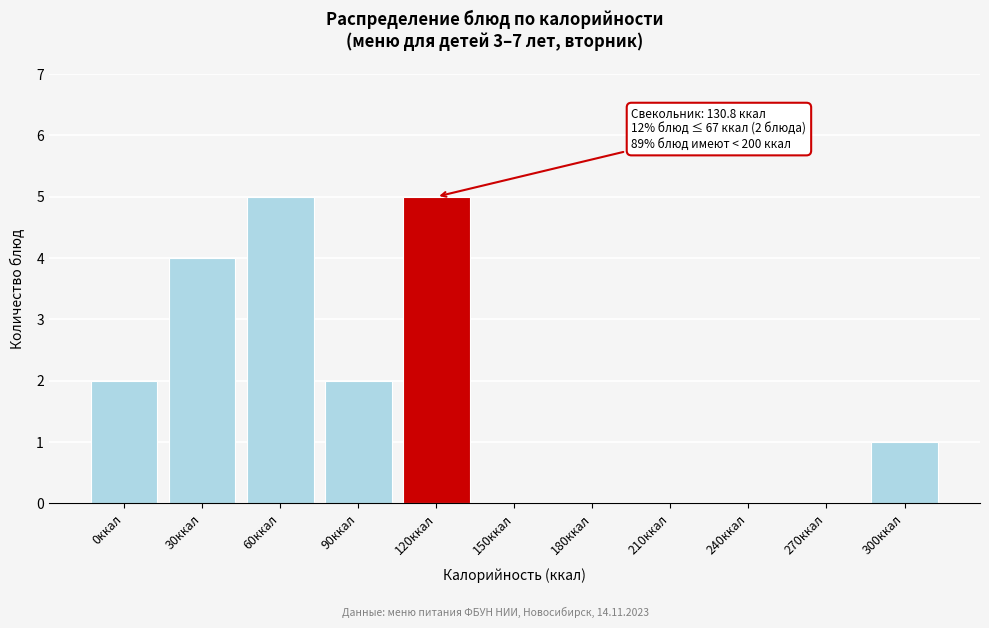

Reading left to right, list all the values displayed in this chart.

0ккал=2	30ккал=4	60ккал=5	90ккал=2	120ккал=5	150ккал=0	180ккал=0	210ккал=0	240ккал=0	270ккал=0	300ккал=1